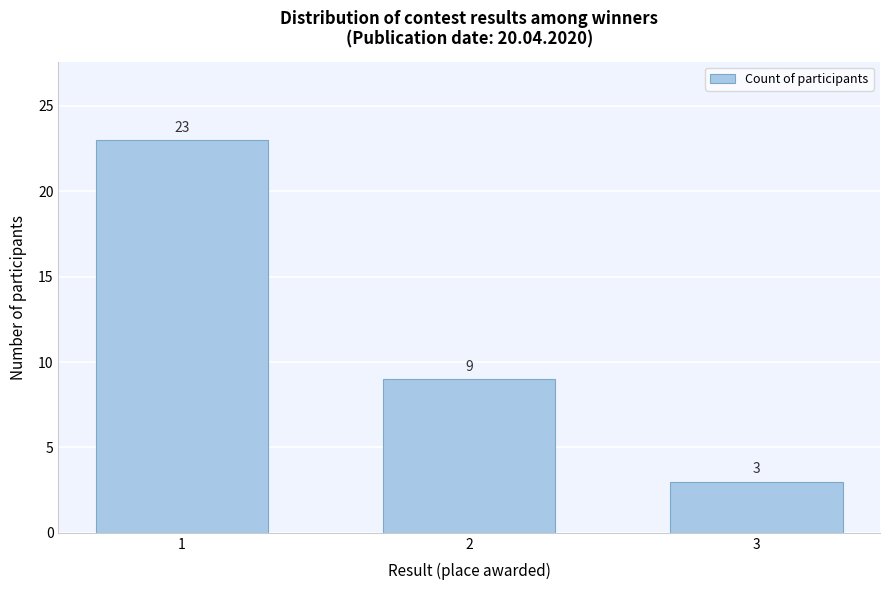

Reading left to right, extract all data points from this chart.

1=23	2=9	3=3